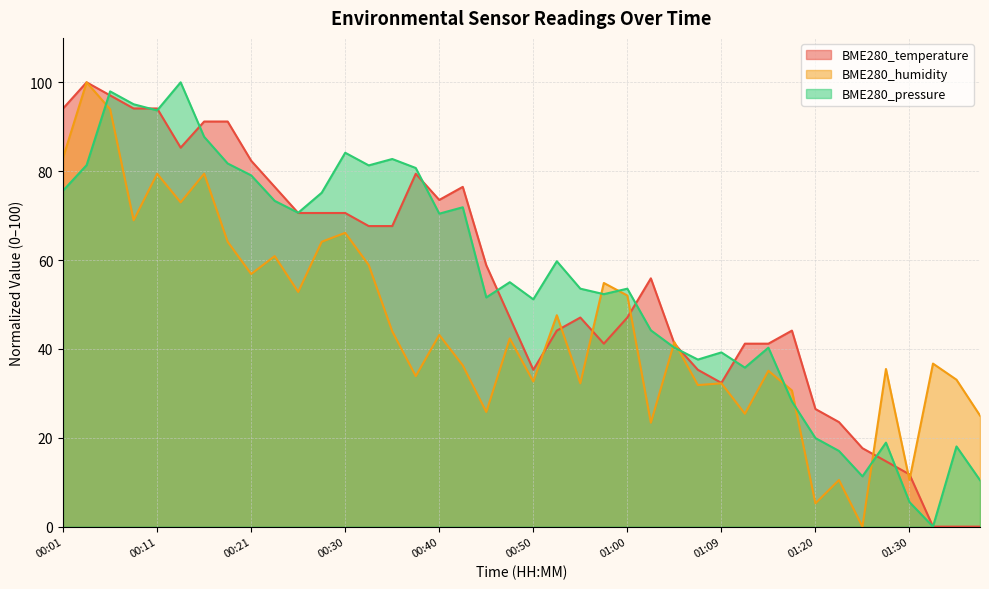

At which label does BME280_pressure reach its minimum?

01:33